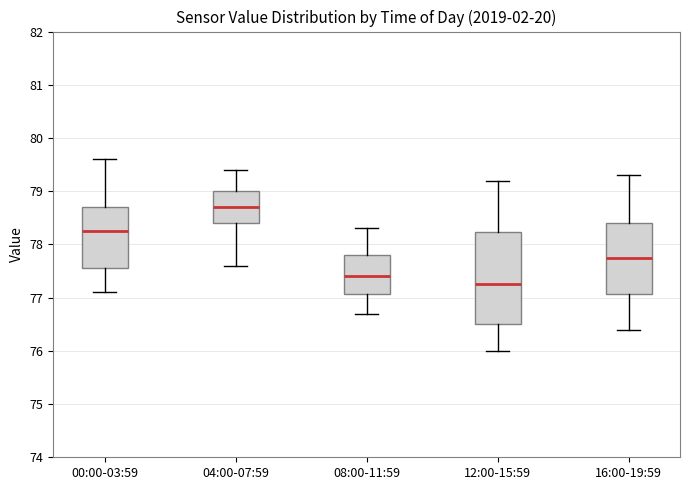

Where does the median line of the box for 12:00-15:59 sit on the y-axis? The values are not printed on the chart, so give them approximately, as read against the axis.

77.3